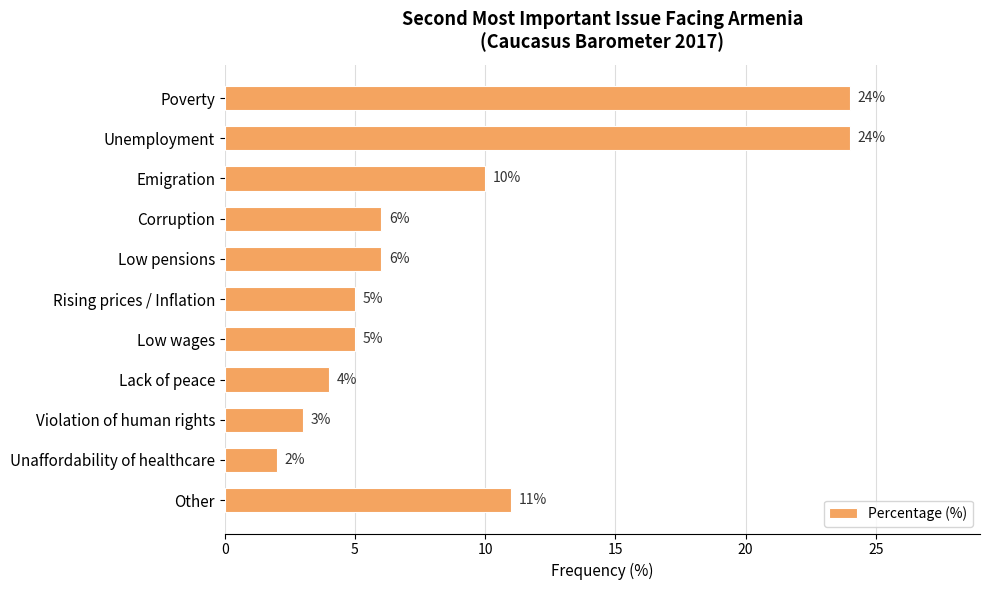

Reading bottom to top, what are all the values shown in this chart?

Other=11	Unaffordability of healthcare=2	Violation of human rights=3	Lack of peace=4	Low wages=5	Rising prices / Inflation=5	Low pensions=6	Corruption=6	Emigration=10	Unemployment=24	Poverty=24